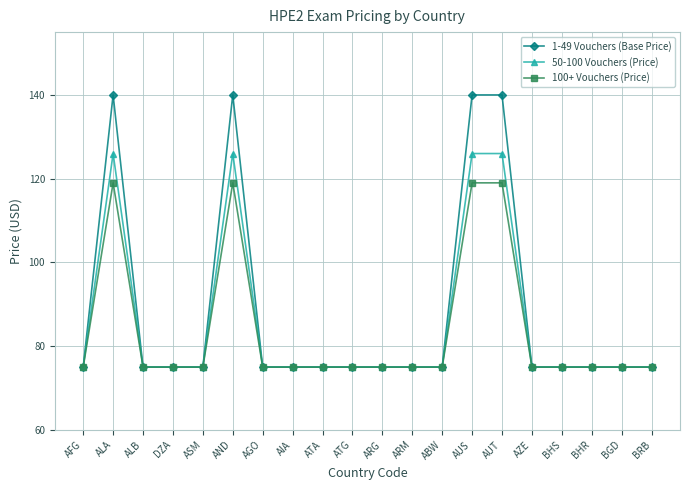

The value of 1-49 Vouchers (Base Price) at AGO is 45. True or false?

False